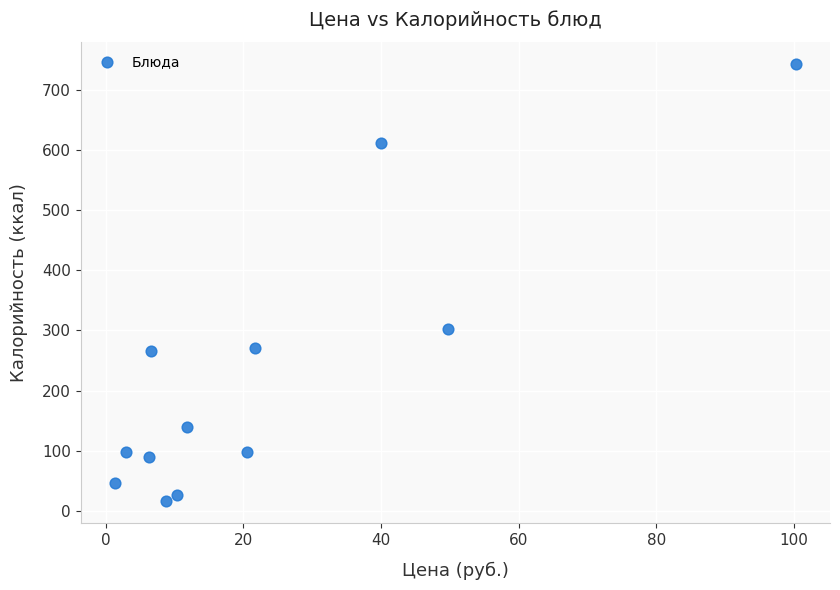

What is the range of X values (max minus min)?

98.9